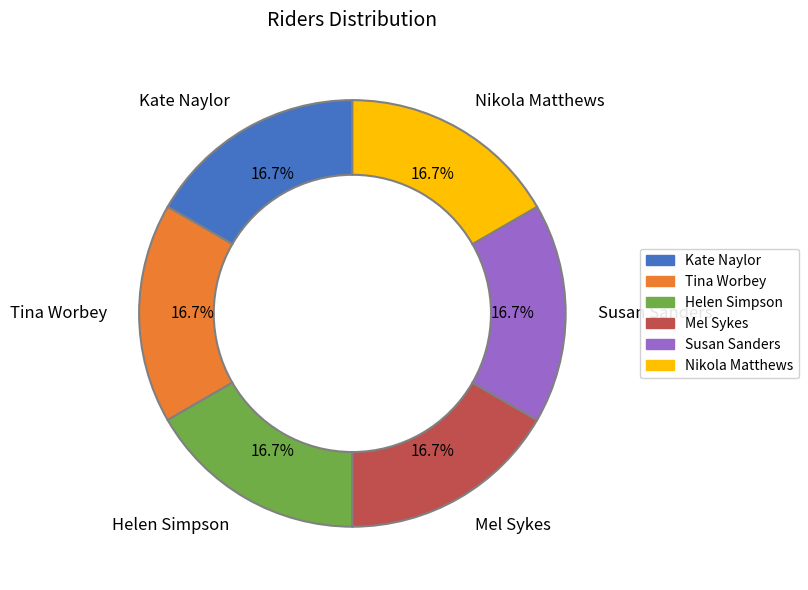

Is Tina Worbey the majority of the pie?

No